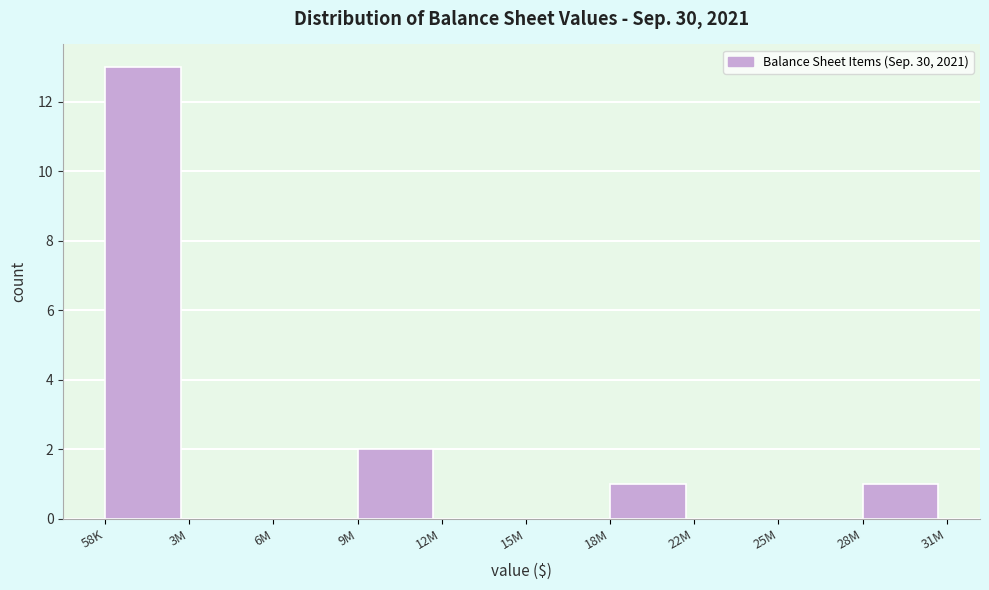

Reading left to right, list all the values displayed in this chart.

58K=13	3M=0	6M=0	9M=2	12M=0	15M=0	18M=1	22M=0	25M=0	28M=1